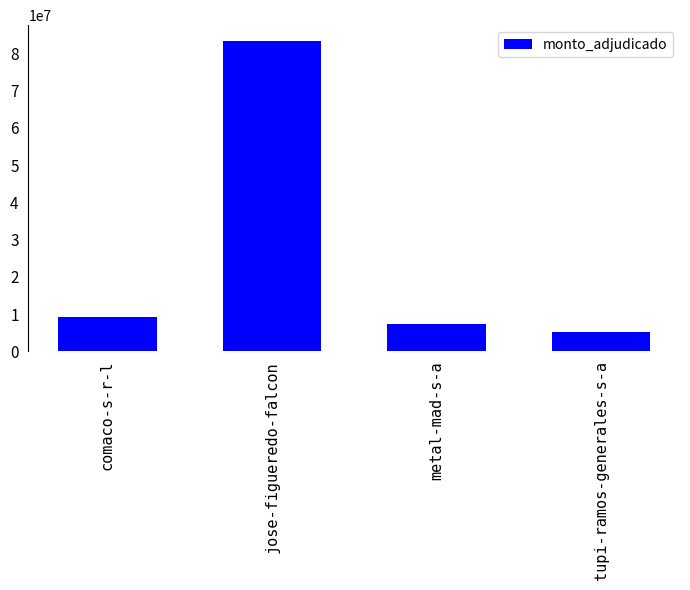

Where is the data nearest to the value 44337000?

comaco-s-r-l